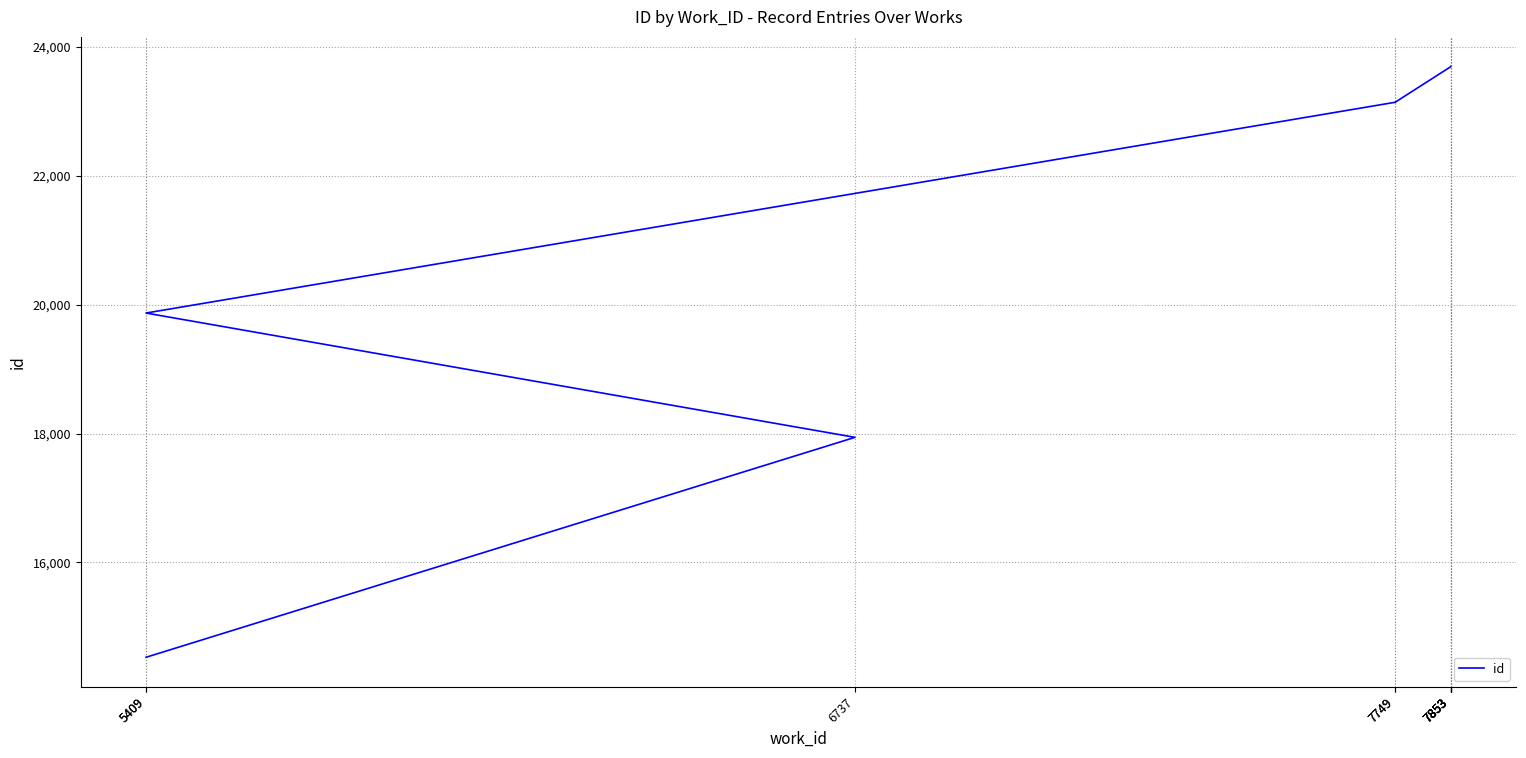

What is the ratio of the value at 7853 to the value at 7853?

1.0